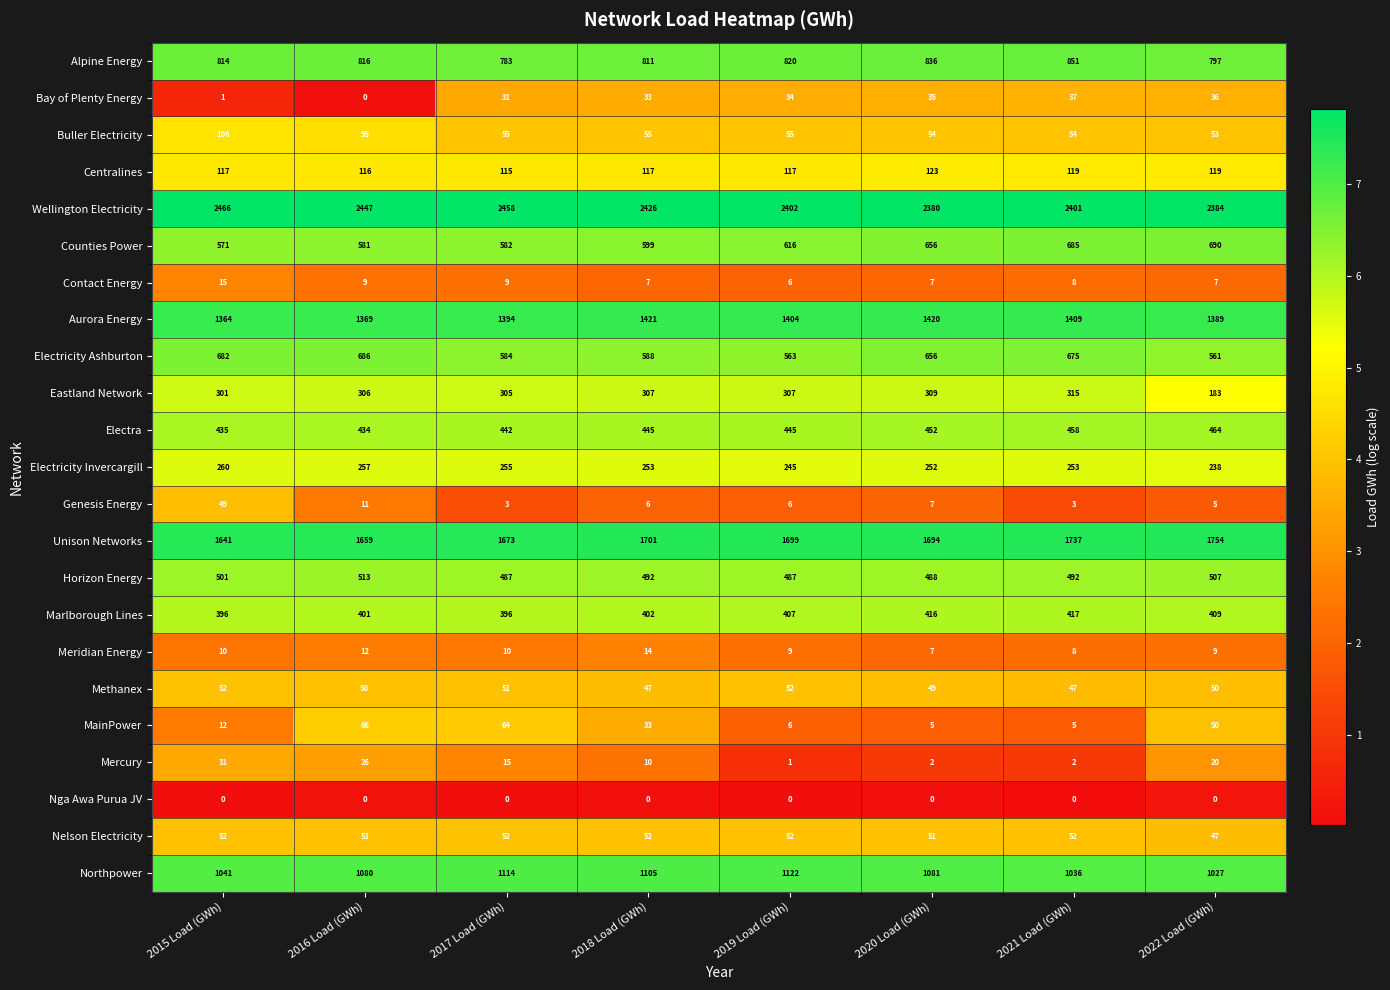

Rank the categories by Unison Networks value from highest to lowest.

2022 Load (GWh), 2021 Load (GWh), 2018 Load (GWh), 2019 Load (GWh), 2020 Load (GWh), 2017 Load (GWh), 2016 Load (GWh), 2015 Load (GWh)